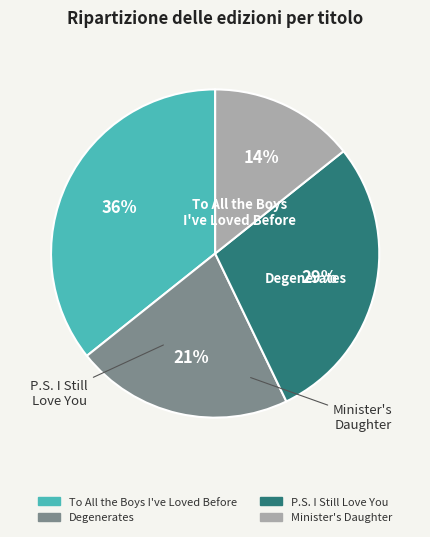

Combined, what portion of the pie is P.S. I Still Love You and Degenerates?

50.0%